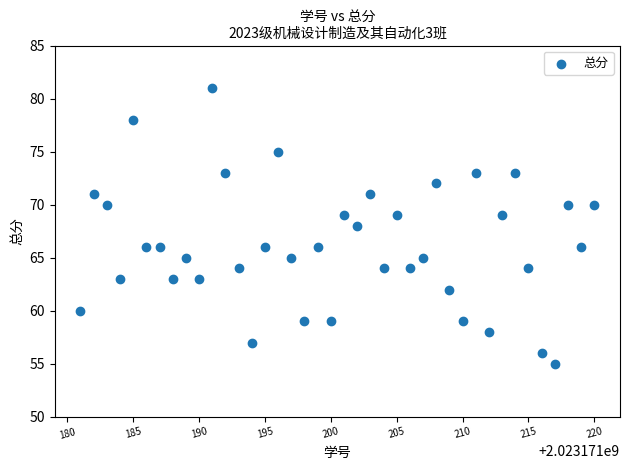

What is the range of X values (max minus min)?

39